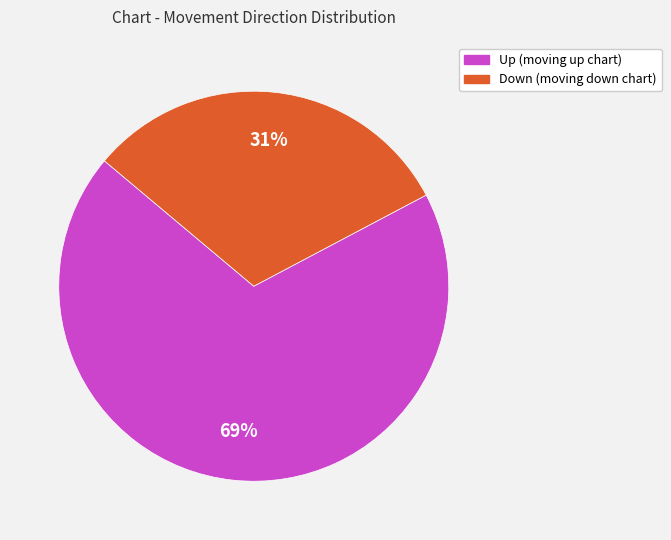

What is the majority slice?

Up